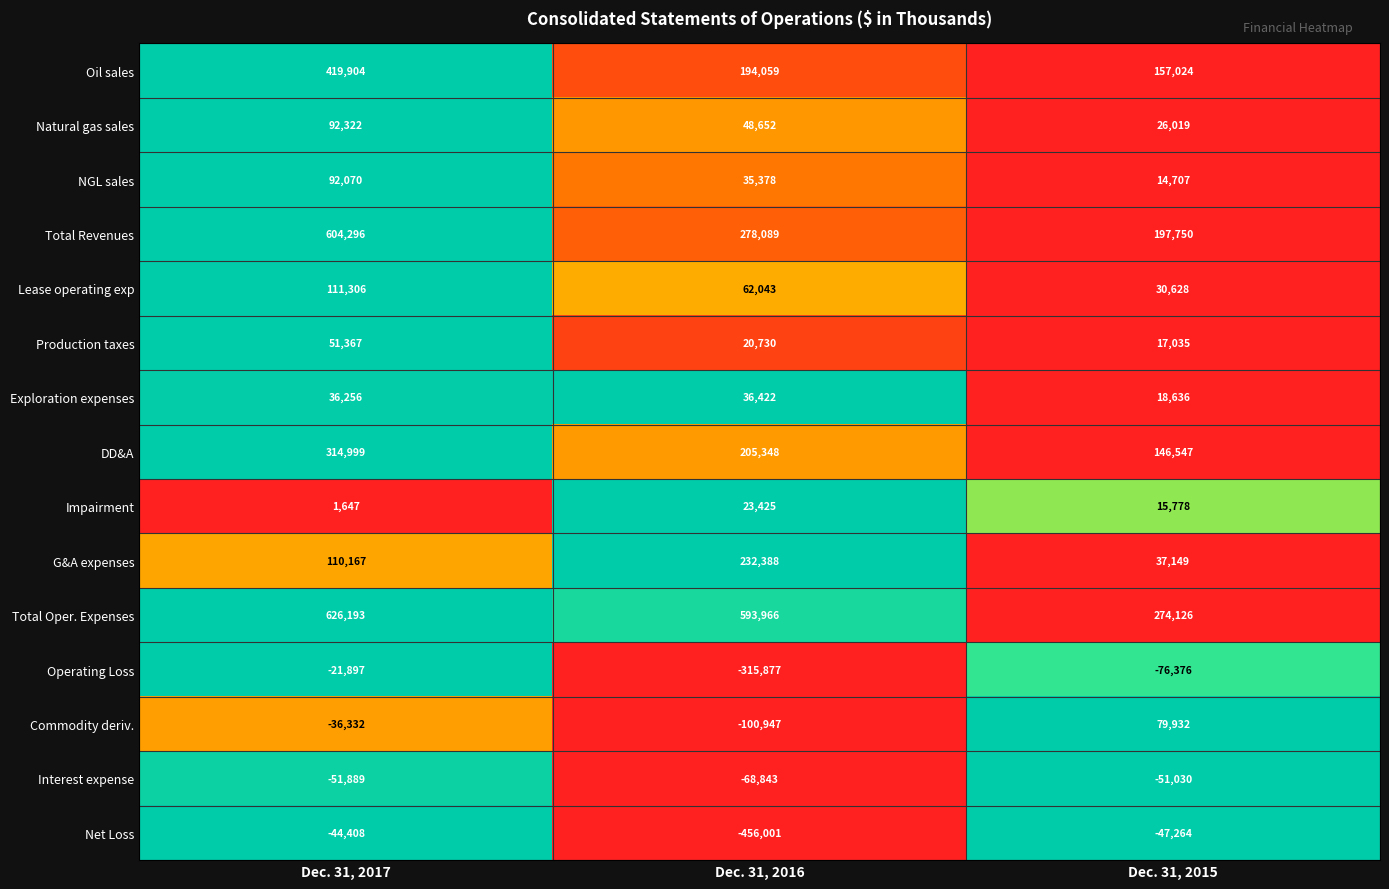

At which label does Total Revenues reach its peak?

Dec. 31, 2017